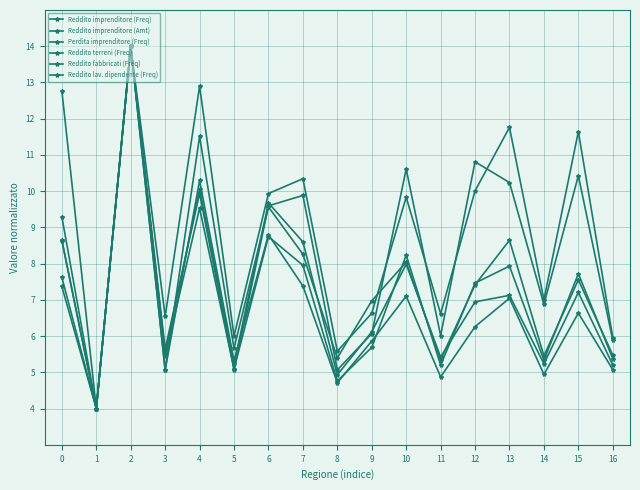

How many data points in Reddito imprenditore (Amt) are above 6?

9